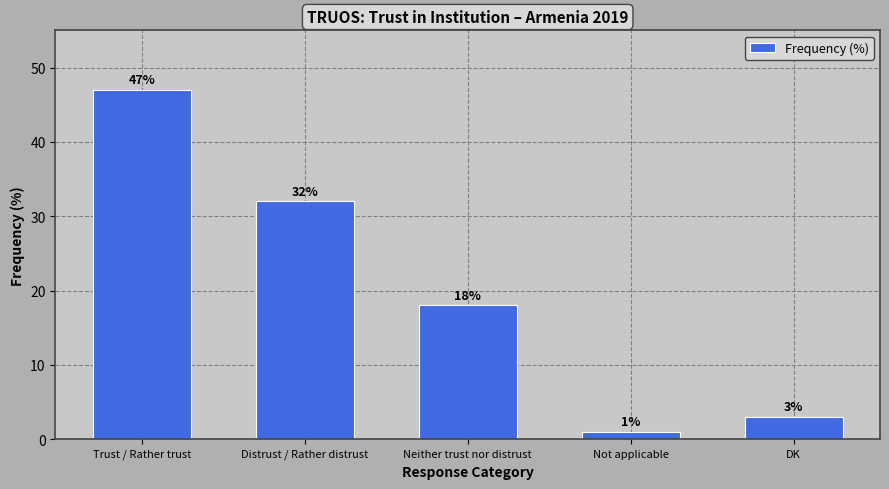

Count the number of categories in the chart.

5